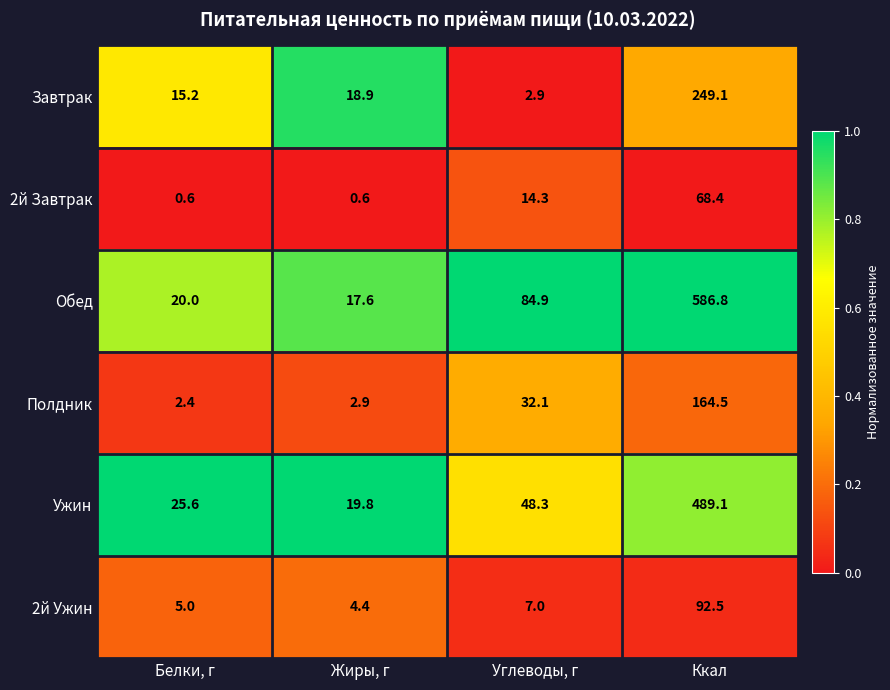

At Белки, г, list the series in order from smallest to largest.

2й Завтрак, Полдник, 2й Ужин, Завтрак, Обед, Ужин